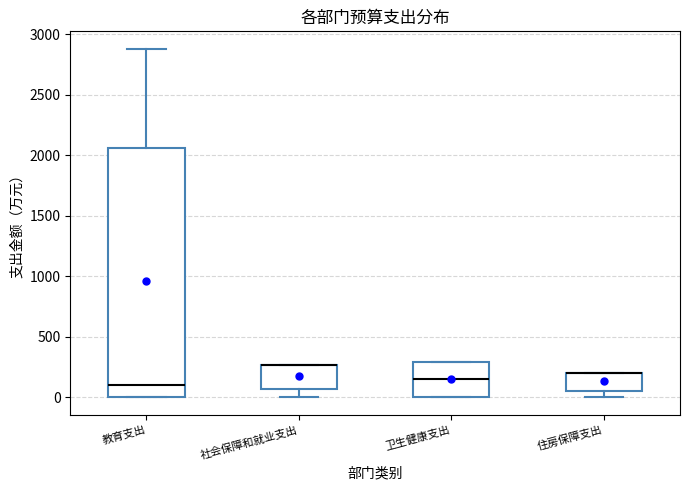

Where does the upper whisker of the box for 教育支出 end on the y-axis? The values are not printed on the chart, so give them approximately, as read against the axis.

2900